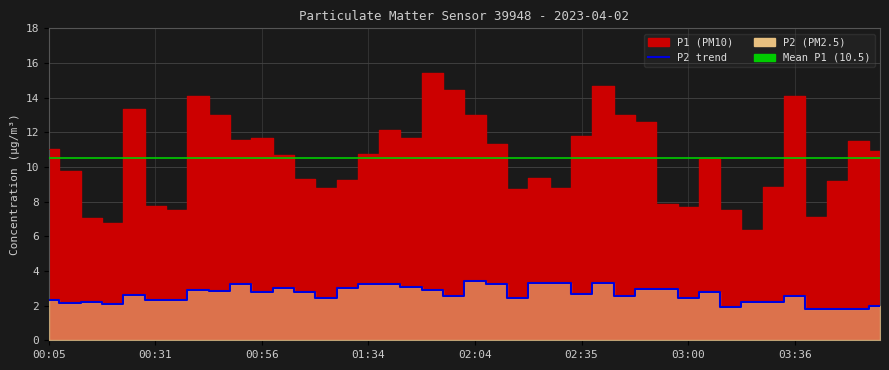

What is the label of the 20th point from the right?

02:04